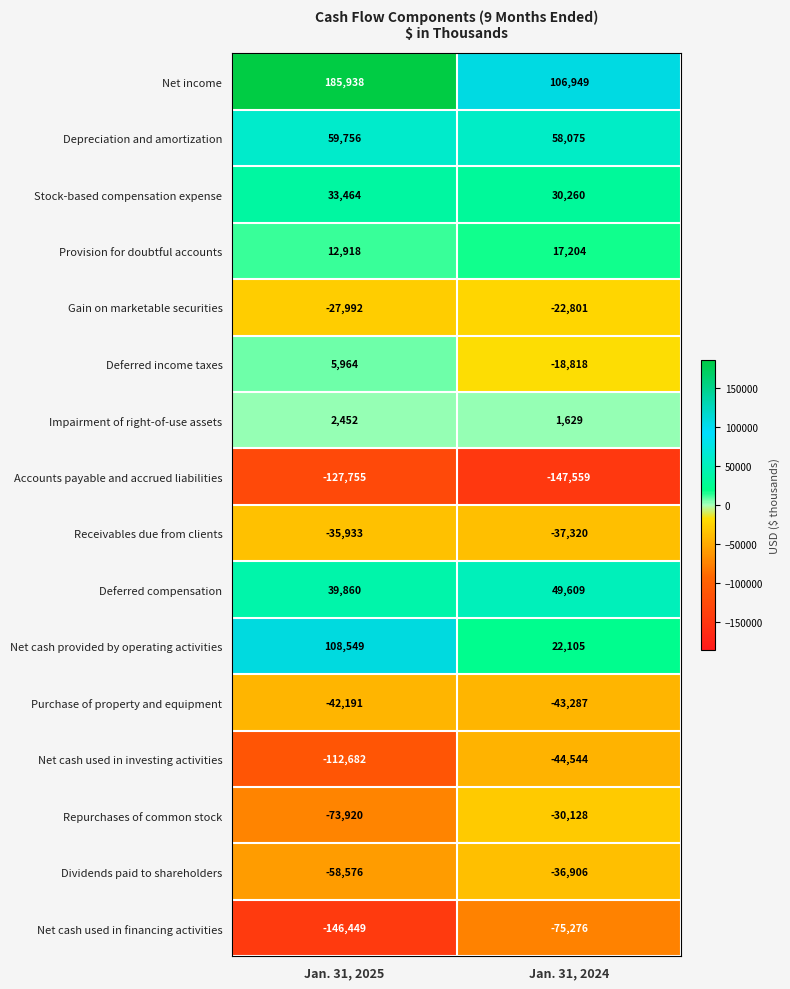

What is the minimum value shown in the chart?

-147559